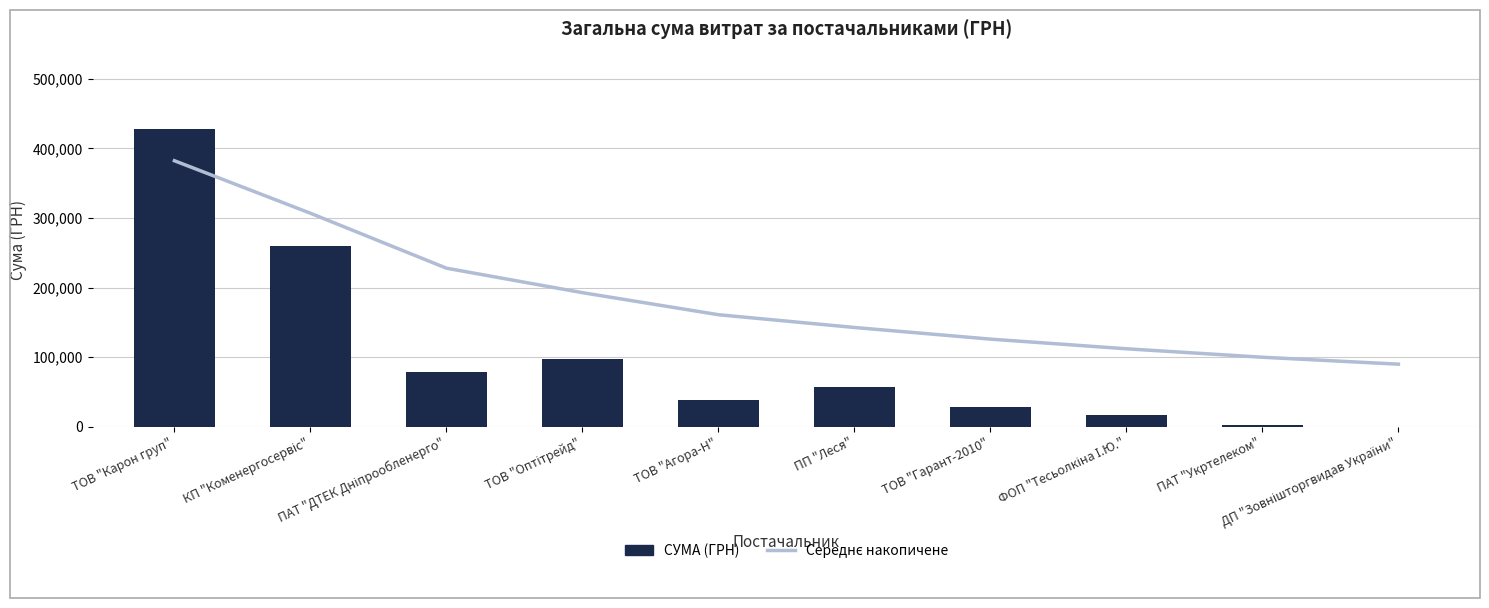

Rank the categories by Середнє накопичене value from lowest to highest.

ДП "Зовнішторгвидав України", ПАТ "Укртелеком", ФОП "Тесьолкіна І.Ю.", ТОВ "Гарант-2010", ПП "Леся", ТОВ "Агора-Н", ТОВ "Оптітрейд", ПАТ "ДТЕК Дніпрообленерго", КП "Коменергосервіс", ТОВ "Карон груп"